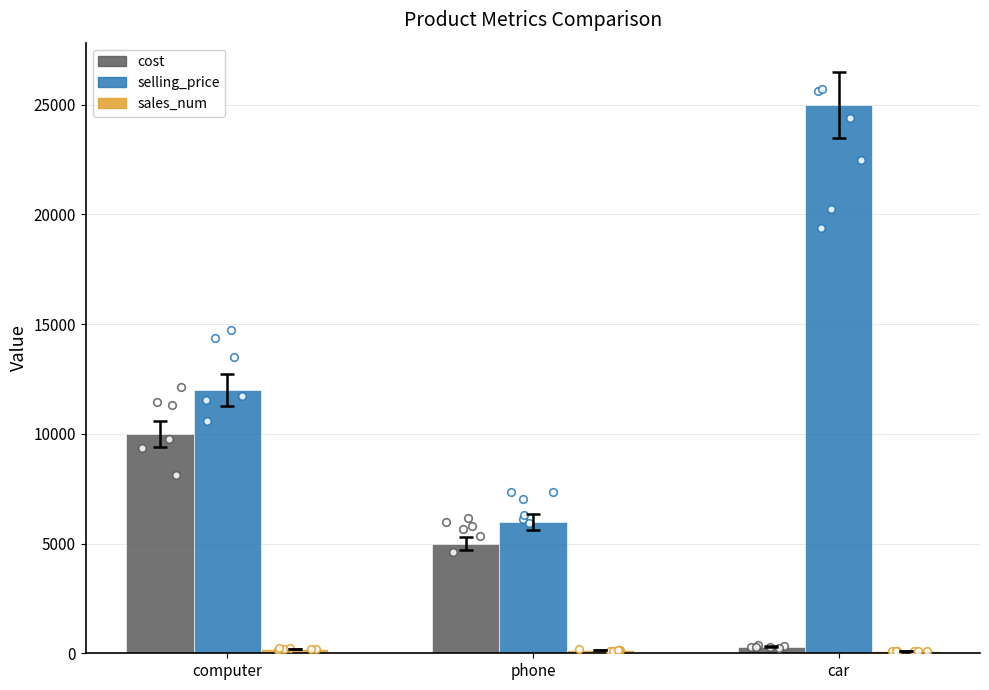

Which series has the largest total across all categories?

selling_price